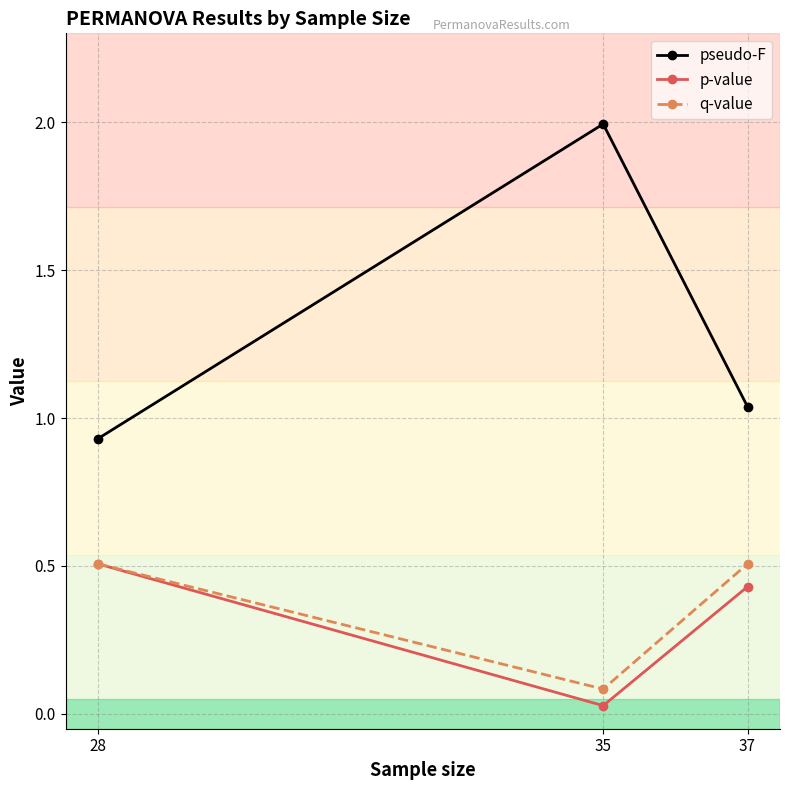

What is the sum of the pseudo-F values at 28 and 37?

2.0